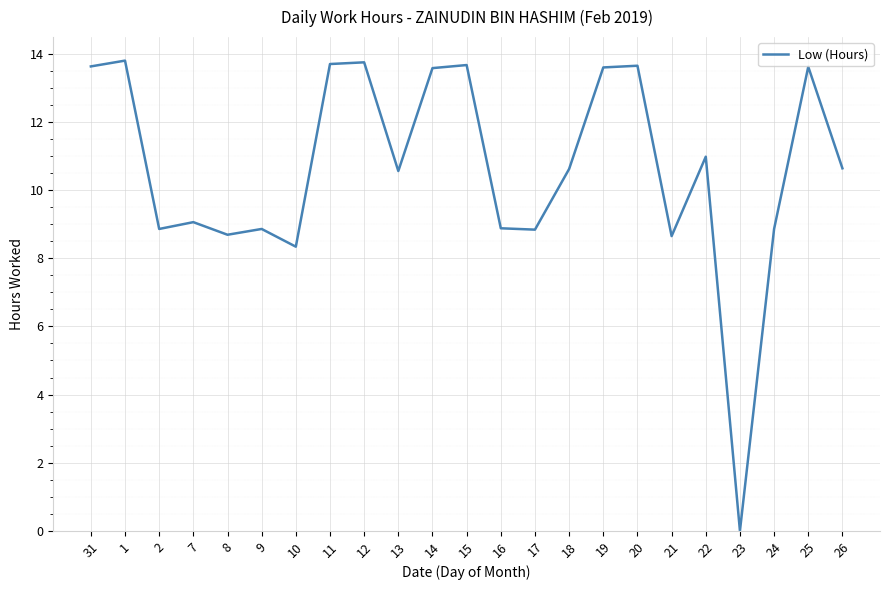

True or false: the data shows 3.1 at 24.

False